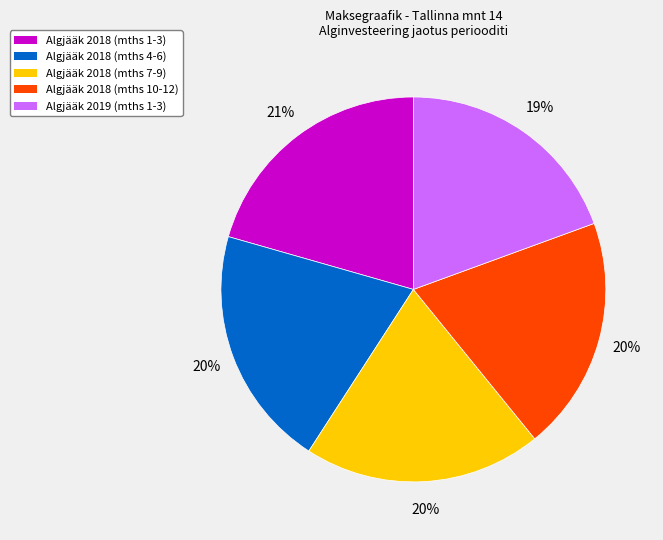

Is there a majority slice in this chart?

No